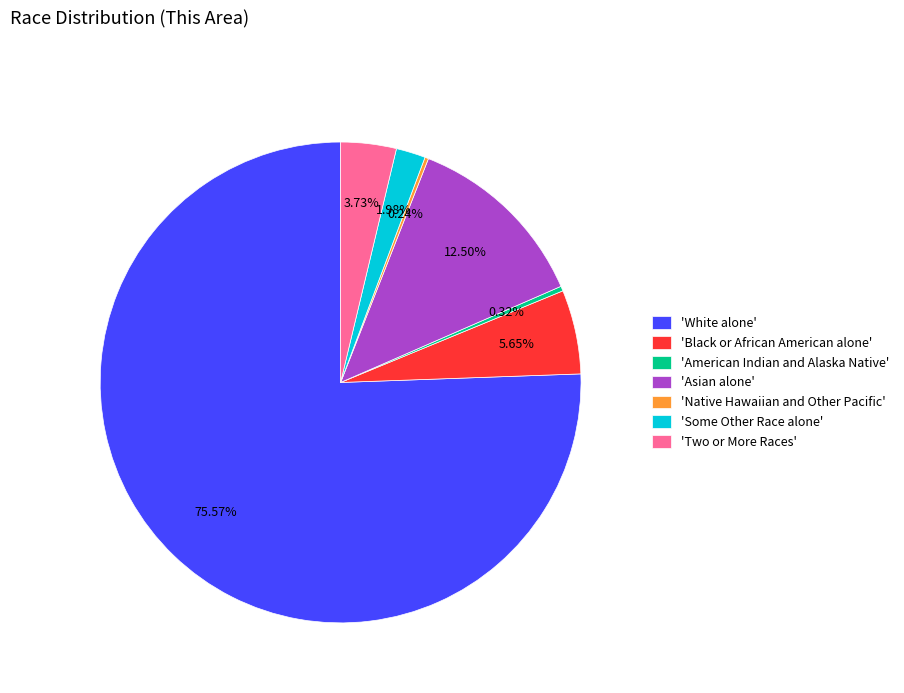

To the nearest percent, what is the average slice percentage?

14%